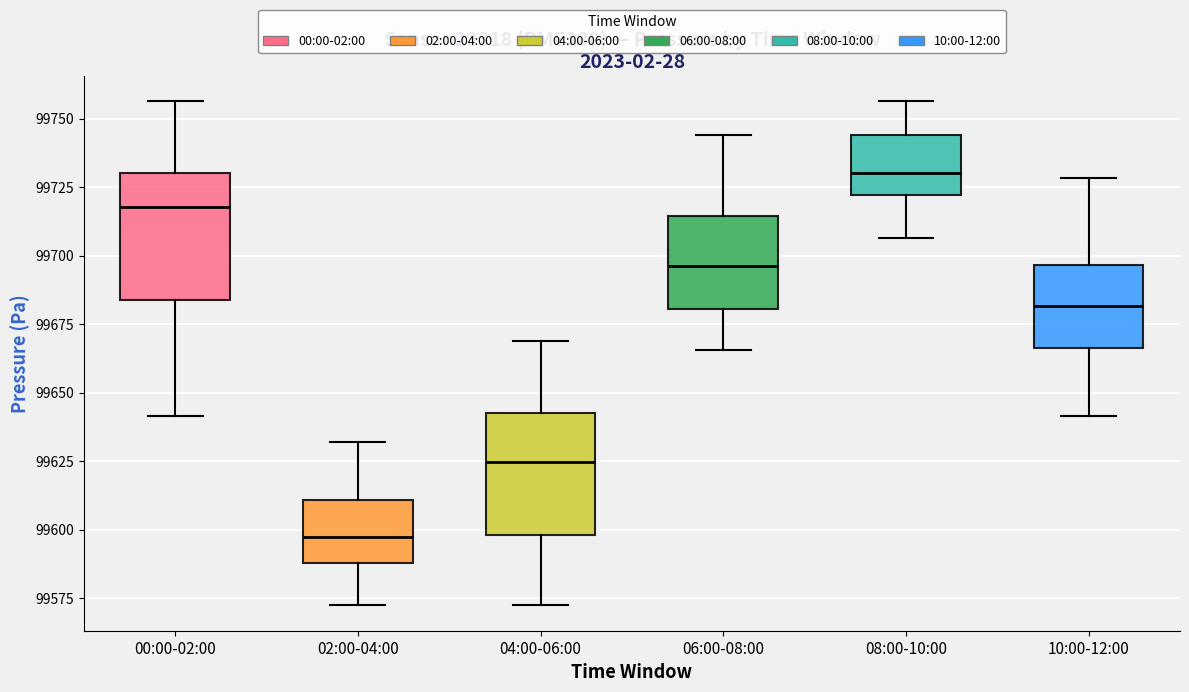

Which box has the lowest median line?

02:00-04:00